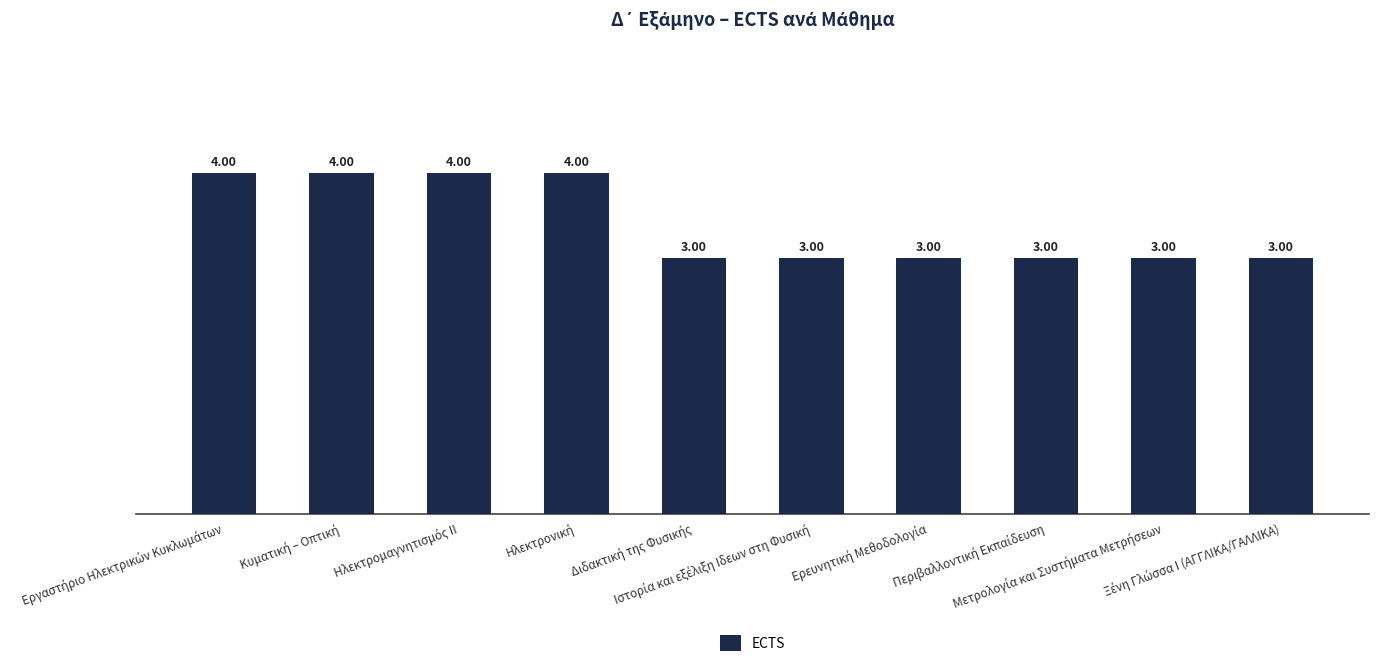

What is the average value?

3